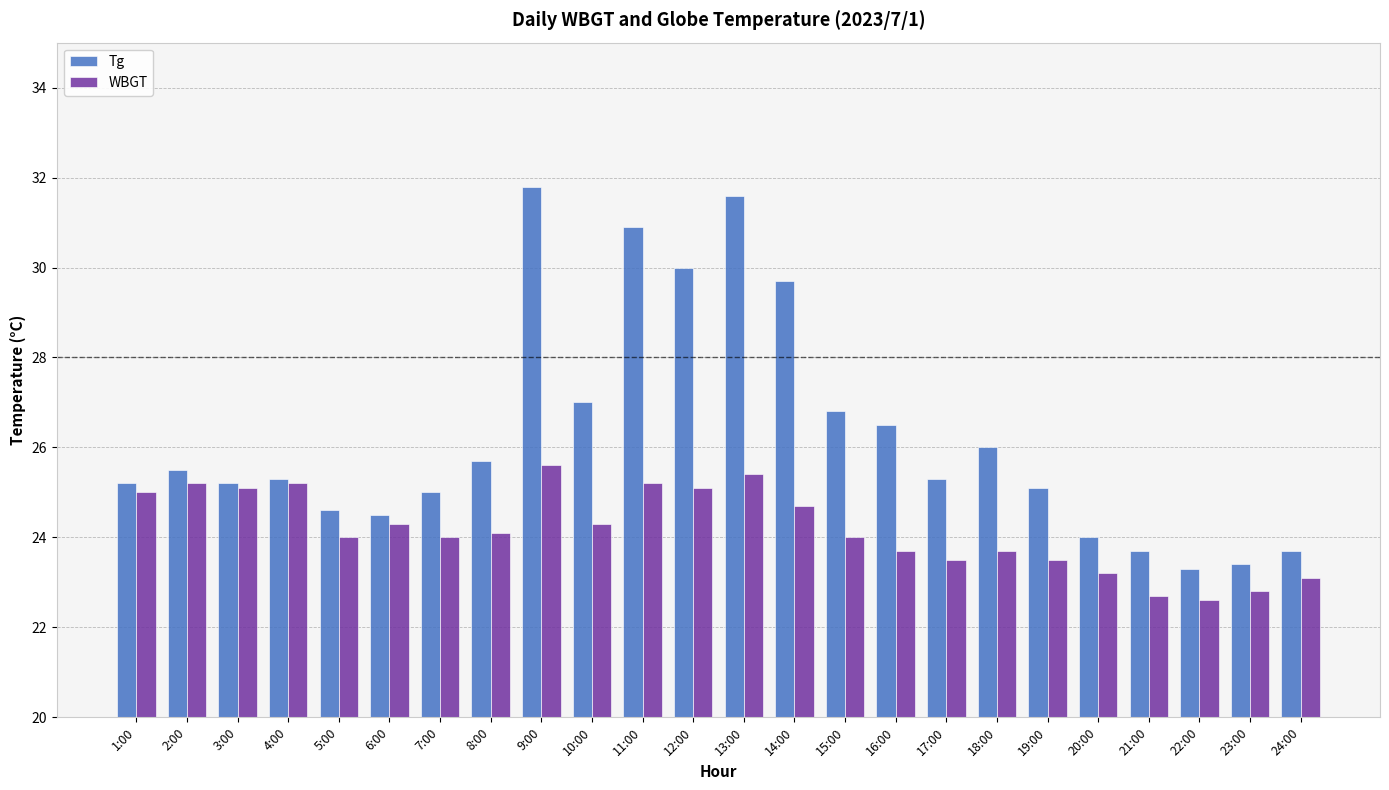

What is the highest value of the WBGT series?

25.6